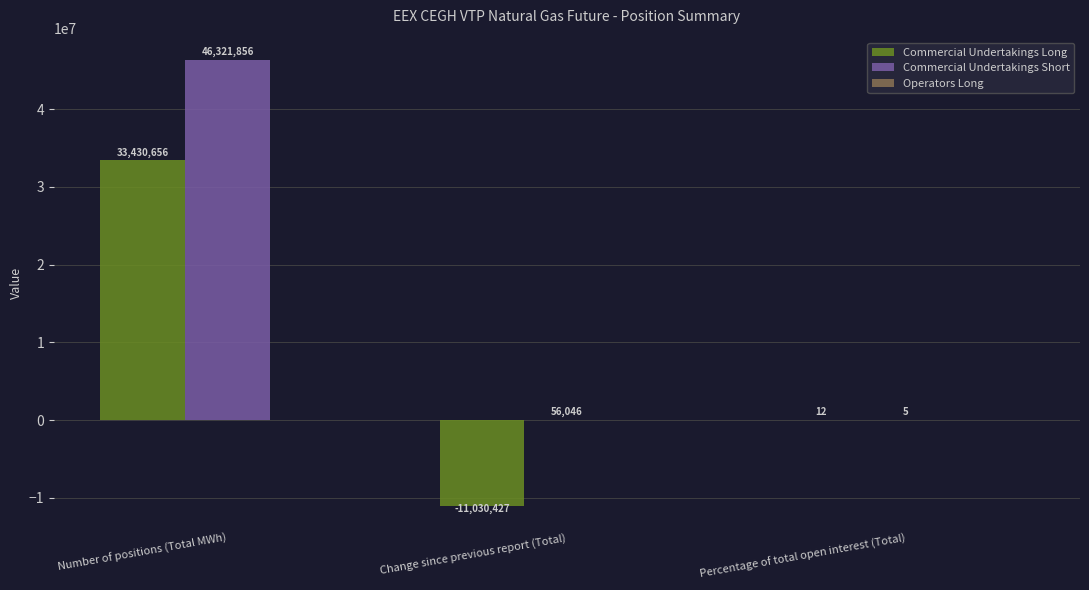

At which category is the sum across all series the highest?

Number of positions (Total MWh)